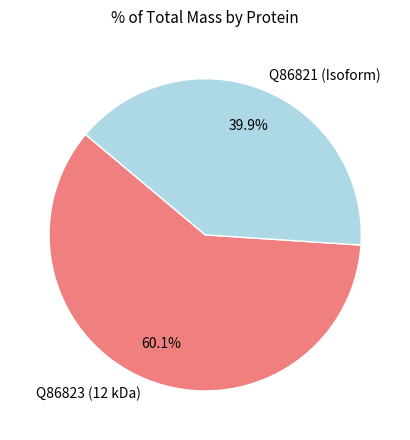

Which category has the smallest portion of the pie?

Q86821 (Isoform)